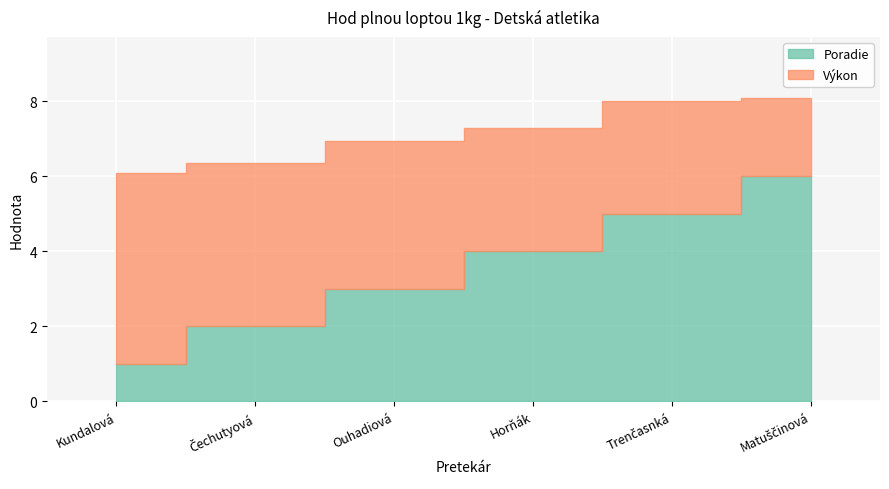

At which label is Poradie closest to 3?

Ouhadiová Alexandra